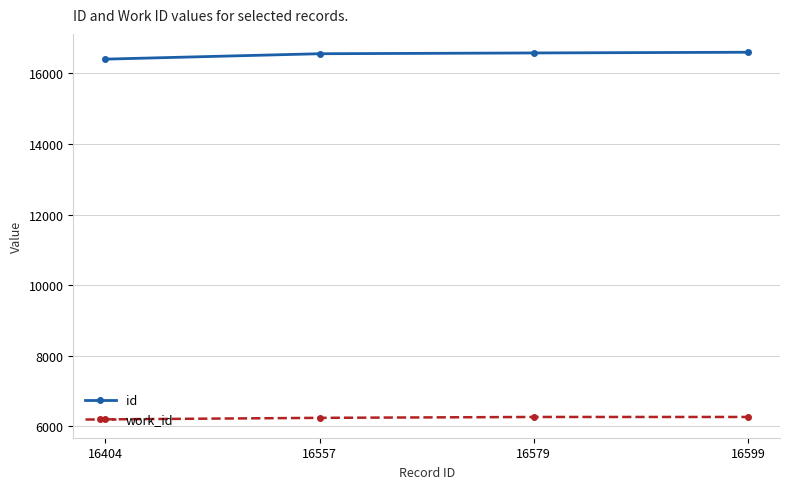

What is the highest value of the work_id series?

6270